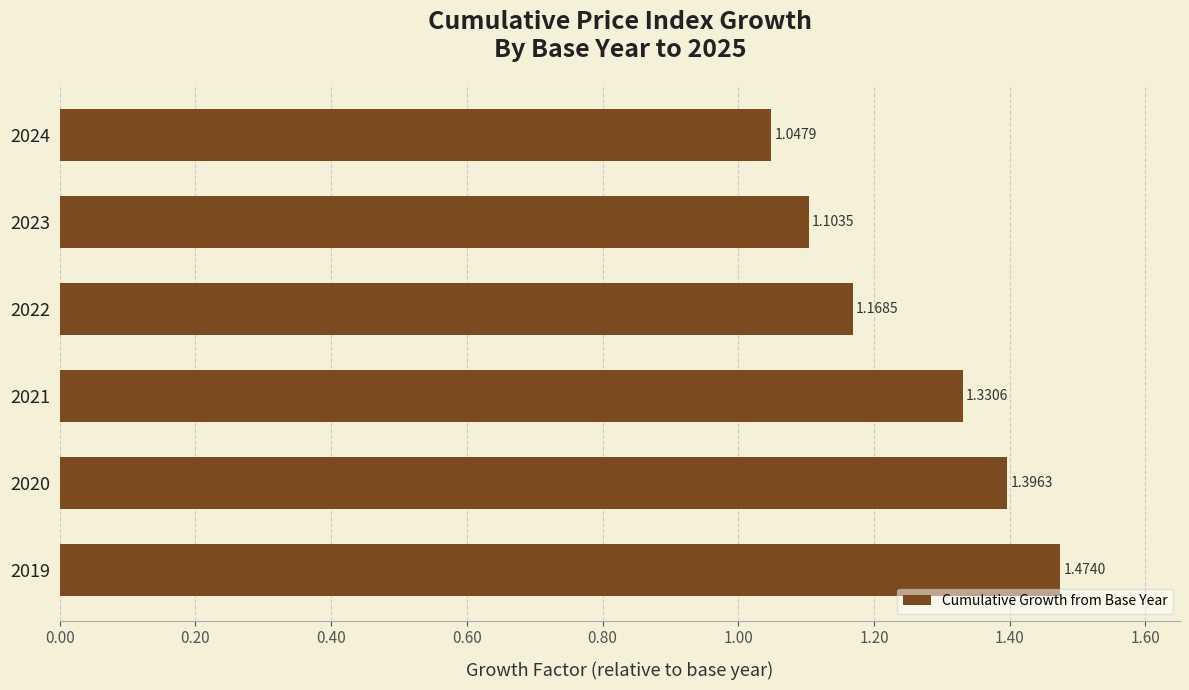

What is the difference between the second highest and second lowest values?

0.3